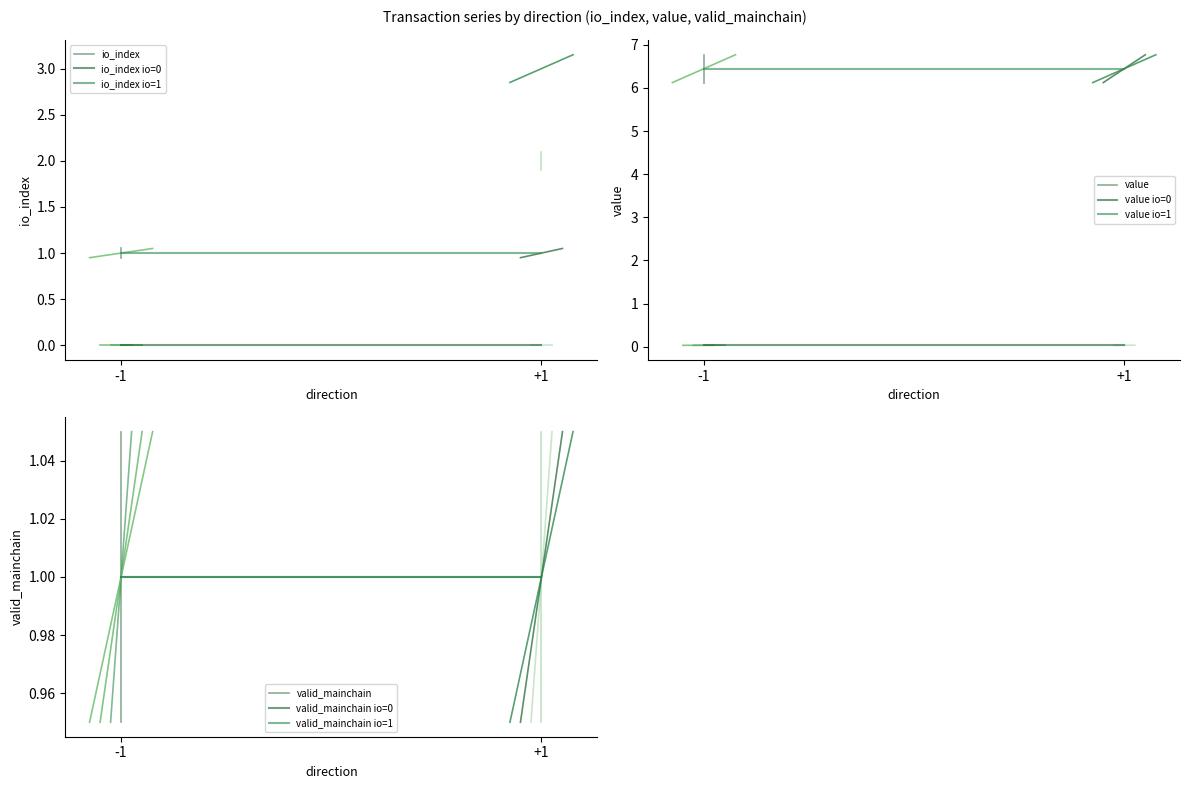

The value of io_index at 1 is 0.0. True or false?

True